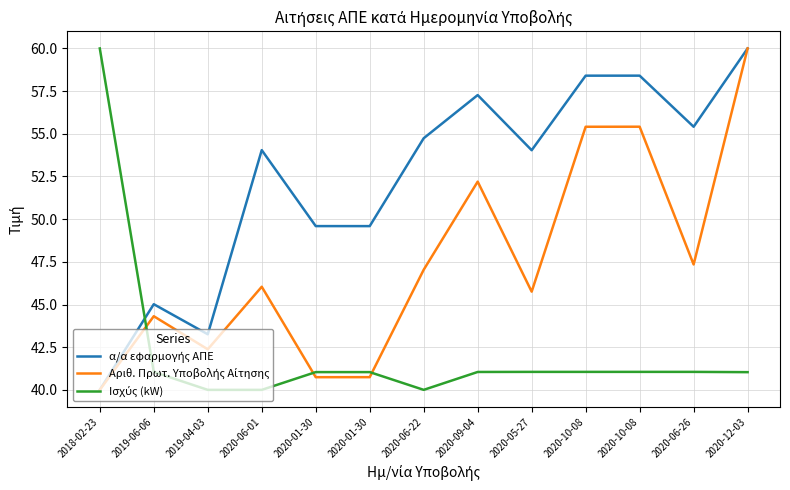

List the labels in order of Ισχύς (kW) value, largest first.

2018-02-23, 2020-10-08, 2020-05-27, 2020-10-08, 2020-06-26, 2019-06-06, 2020-09-04, 2020-01-30, 2020-01-30, 2020-12-03, 2020-06-22, 2019-04-03, 2020-06-01